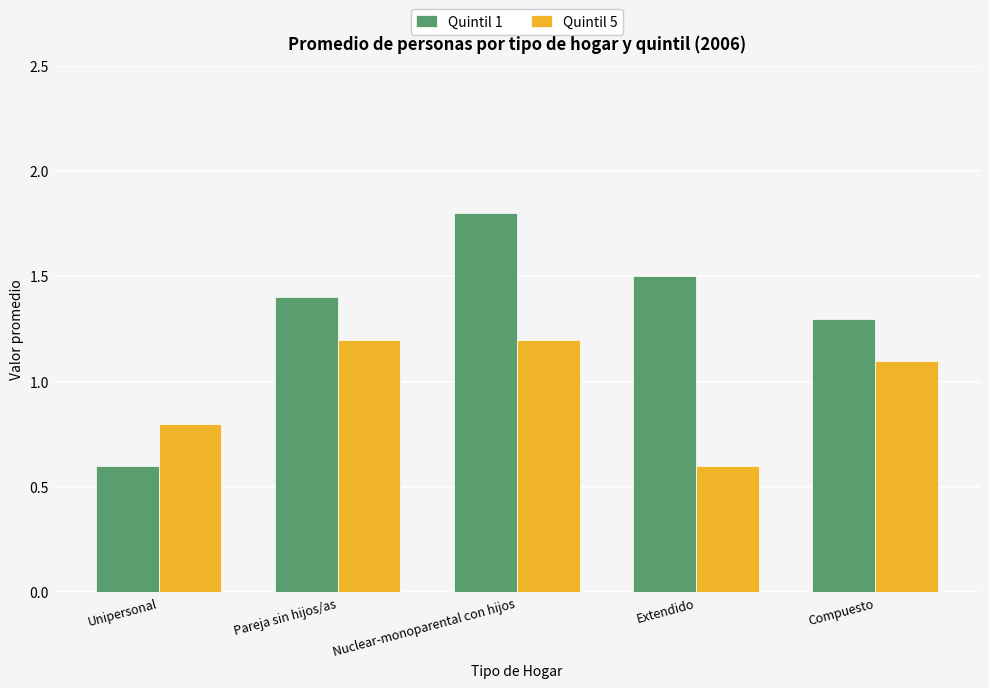

Which series changed the most between Unipersonal and Nuclear-monoparental con hijos?

Quintil 1